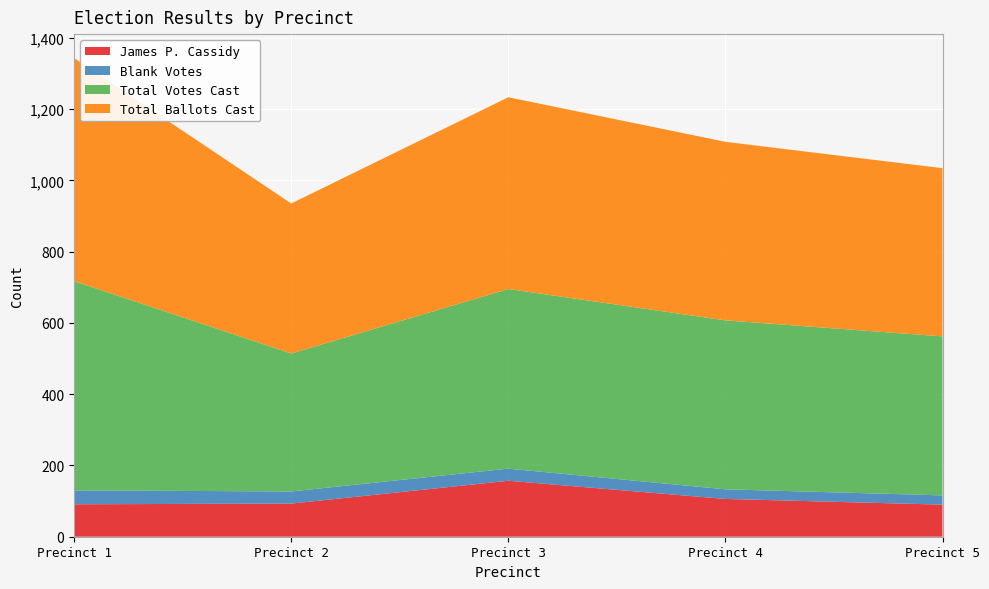

Reading left to right, transcribe all the data shown in this chart.

James P. Cassidy: Precinct 1=91	Precinct 2=93	Precinct 3=157	Precinct 4=106	Precinct 5=90
Blank Votes: Precinct 1=39	Precinct 2=34	Precinct 3=34	Precinct 4=27	Precinct 5=26
Total Votes Cast: Precinct 1=587	Precinct 2=387	Precinct 3=504	Precinct 4=474	Precinct 5=446
Total Ballots Cast: Precinct 1=626	Precinct 2=421	Precinct 3=538	Precinct 4=501	Precinct 5=472